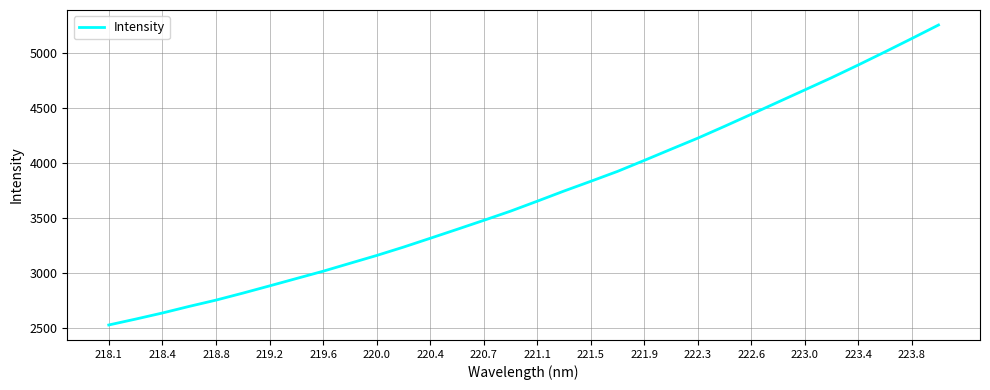

What is the minimum value shown in the chart?

2526.7